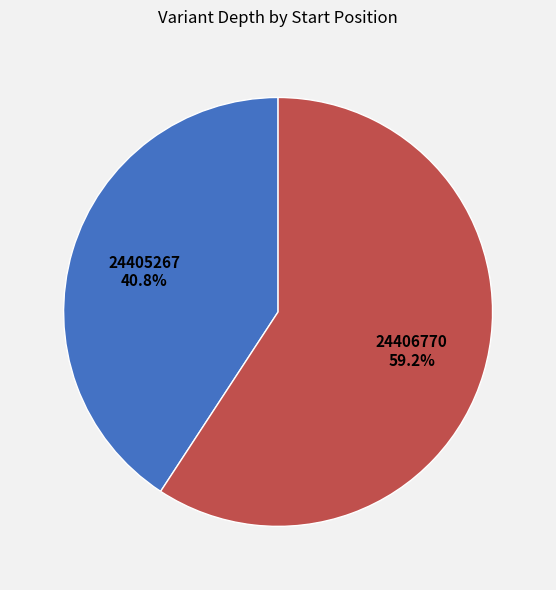

Which category accounts for the majority?

24406770